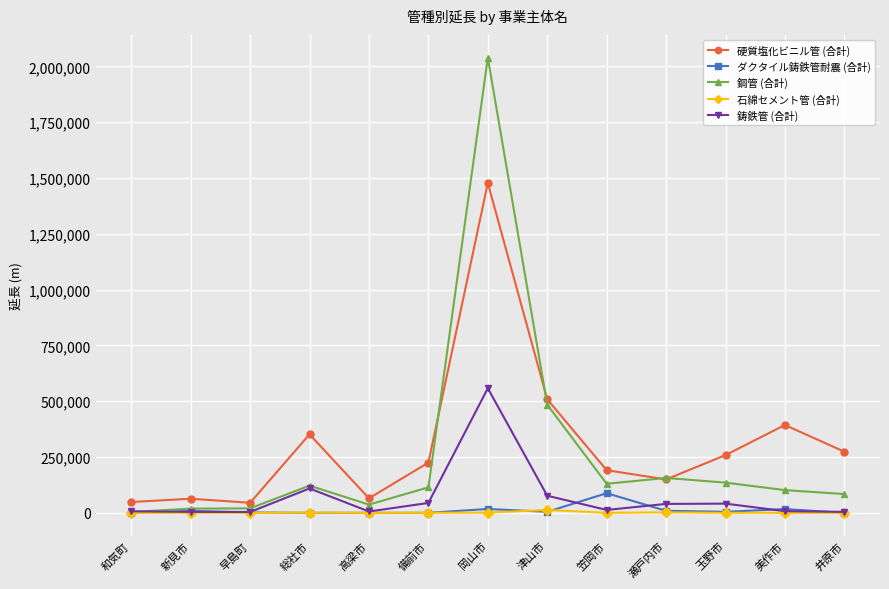

What is the value of the 硬質塩化ビニル管 (合計) point at the 12th from the left?

393615